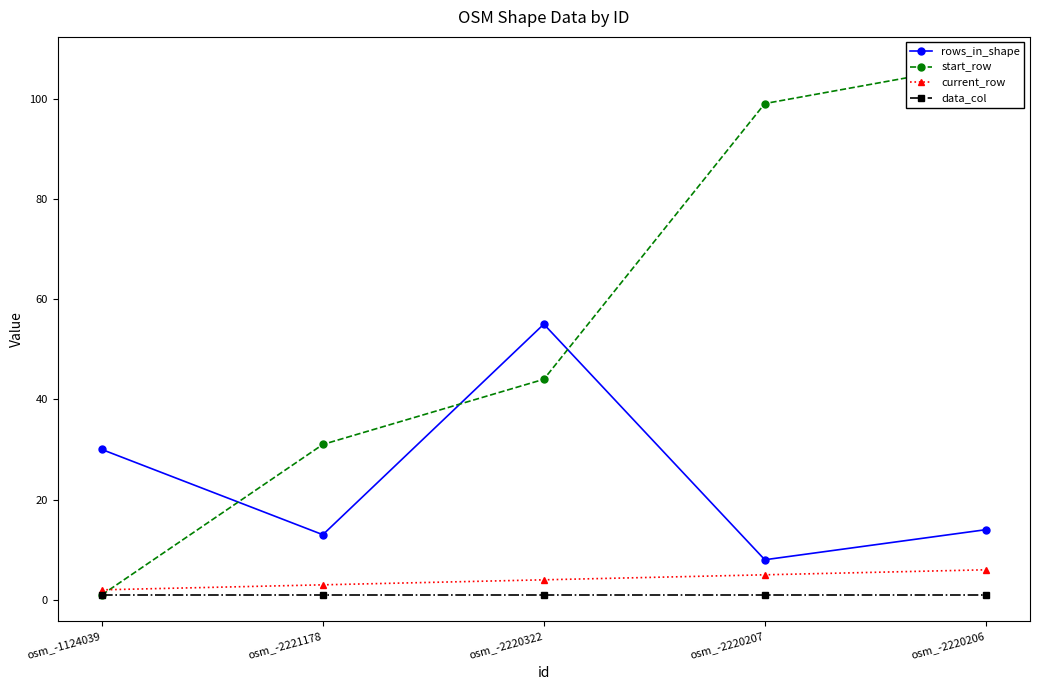

Does the chart have visible grid lines?

No